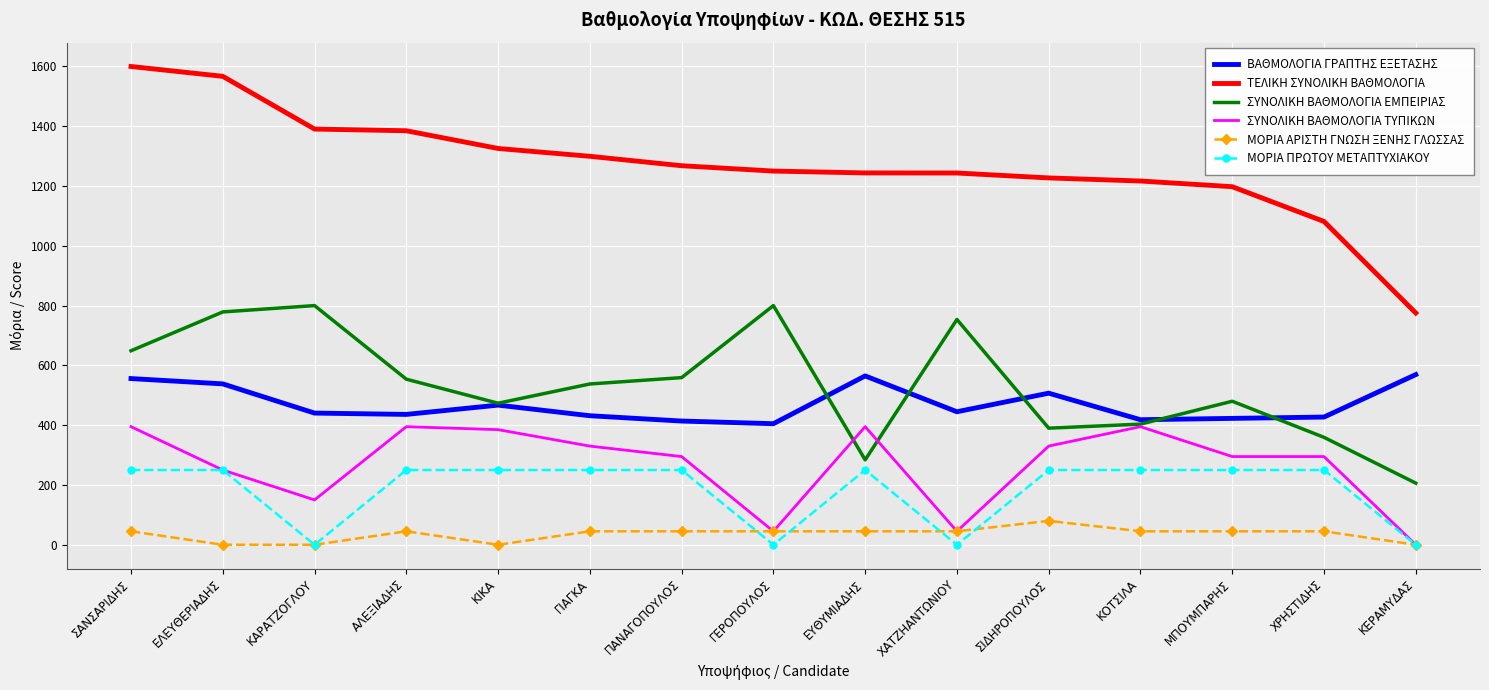

At which category is the sum across all series the highest?

ΣΑΝΣΑΡΙΔΗΣ